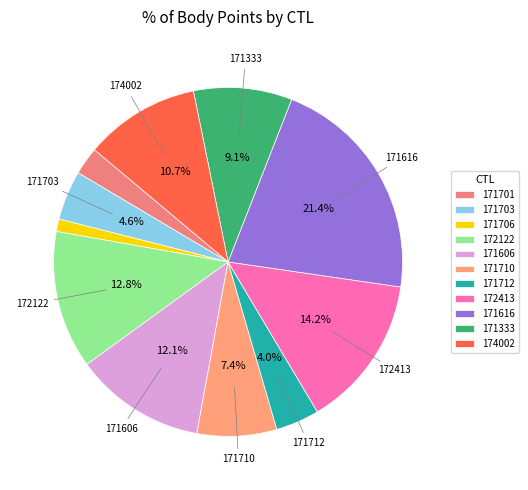

Rank the categories by value from highest to lowest.

171616, 172413, 172122, 171606, 174002, 171333, 171710, 171703, 171712, 171701, 171706